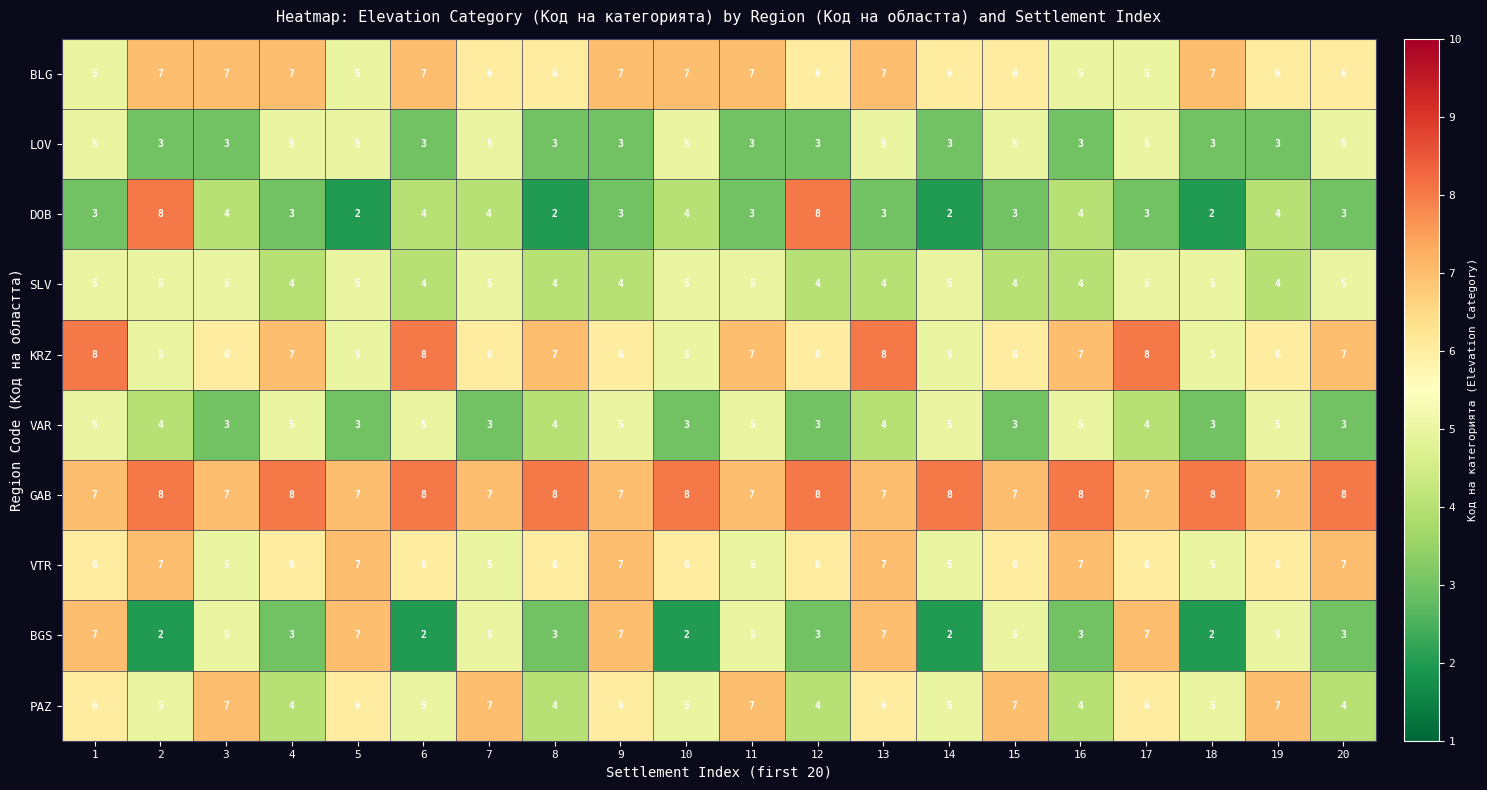

At which category is the sum across all series the highest?

13